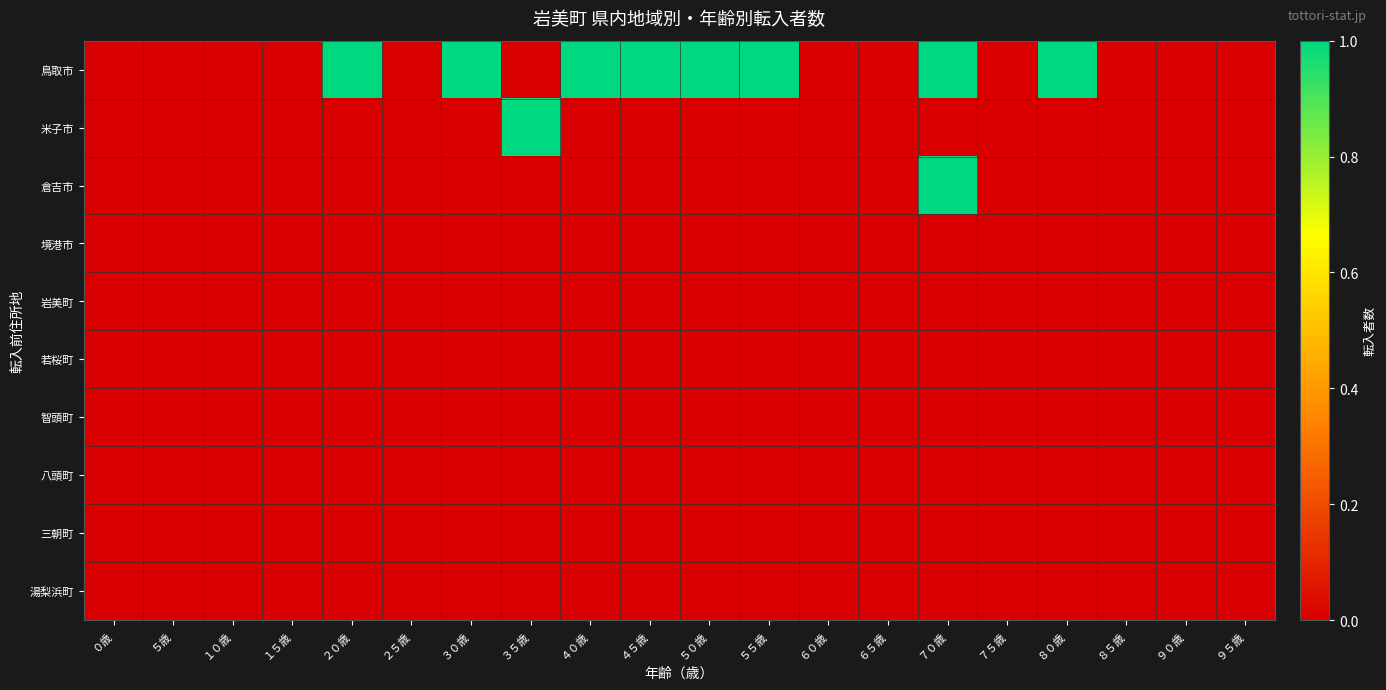

At how many categories does at least one series exceed 1?

1